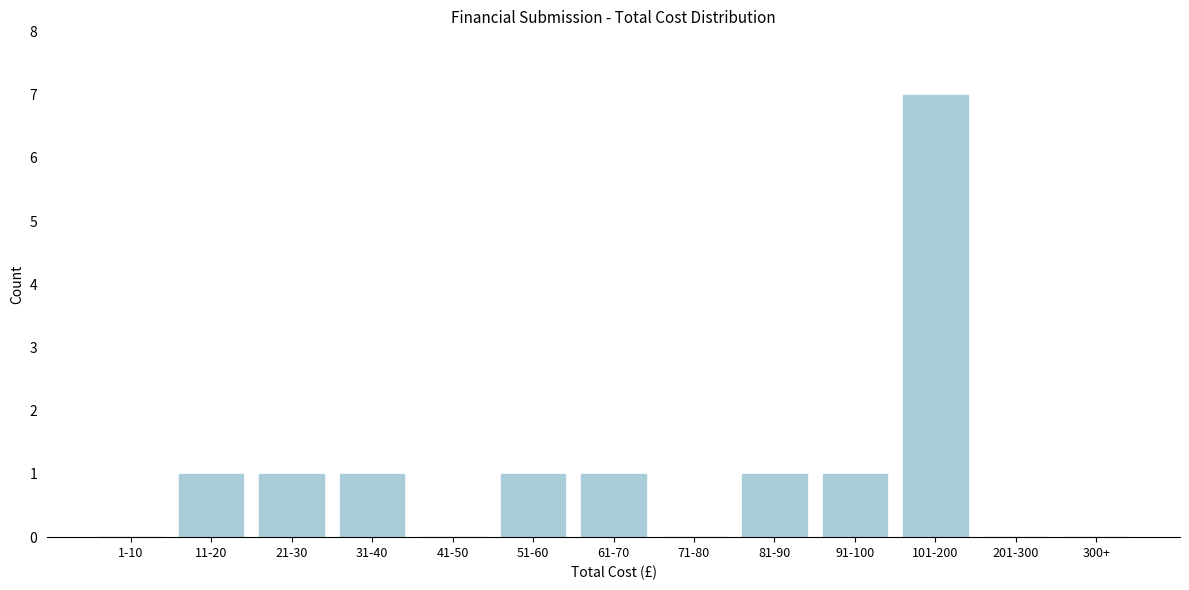

Reading left to right, extract all data points from this chart.

1-10=0	11-20=1	21-30=1	31-40=1	41-50=0	51-60=1	61-70=1	71-80=0	81-90=1	91-100=1	101-200=7	201-300=0	300+=0